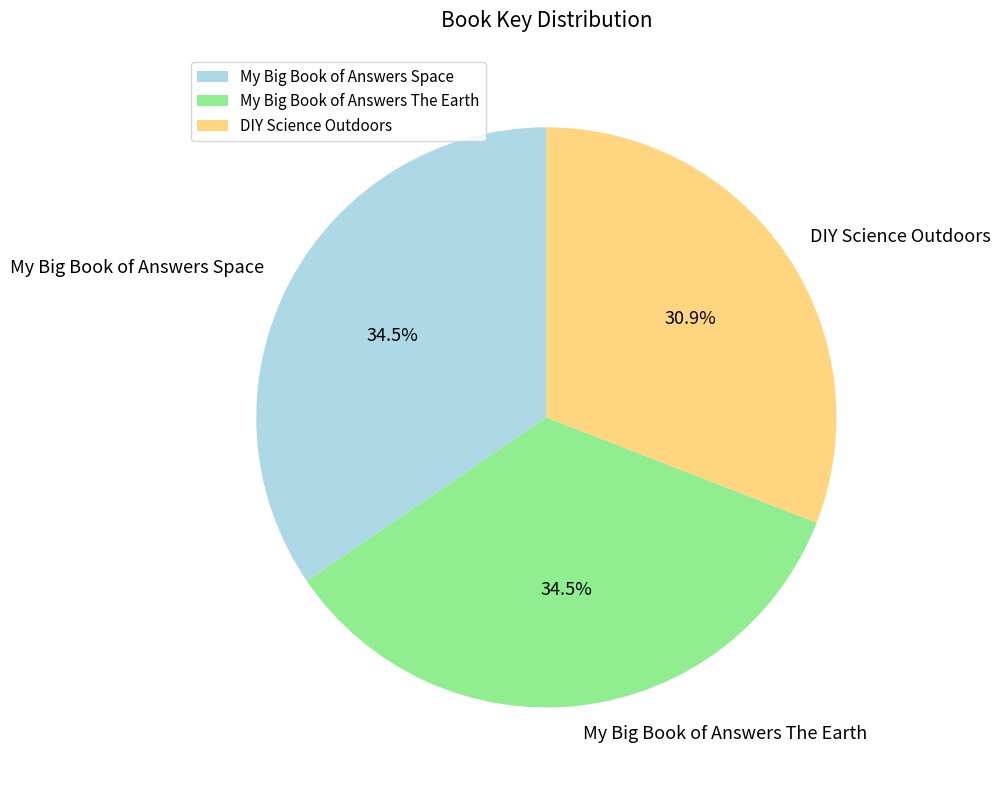

Count the number of slices in the pie.

3